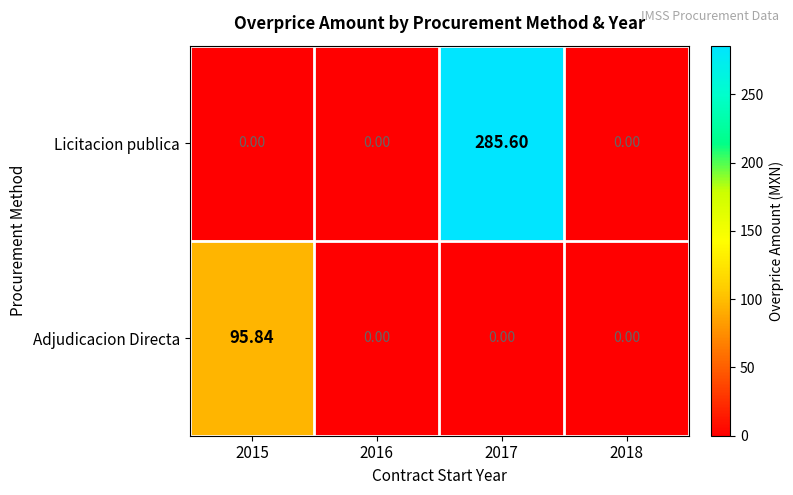

Rank the series by their maximum value, from lowest to highest.

Adjudicacion Directa, Licitacion publica